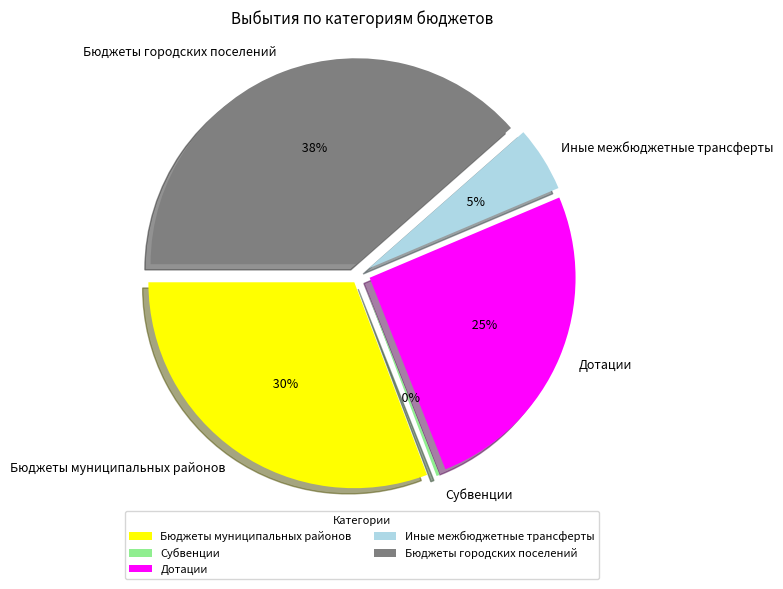

What is the change in value from Бюджеты муниципальных районов to Дотации?

-5381029.8